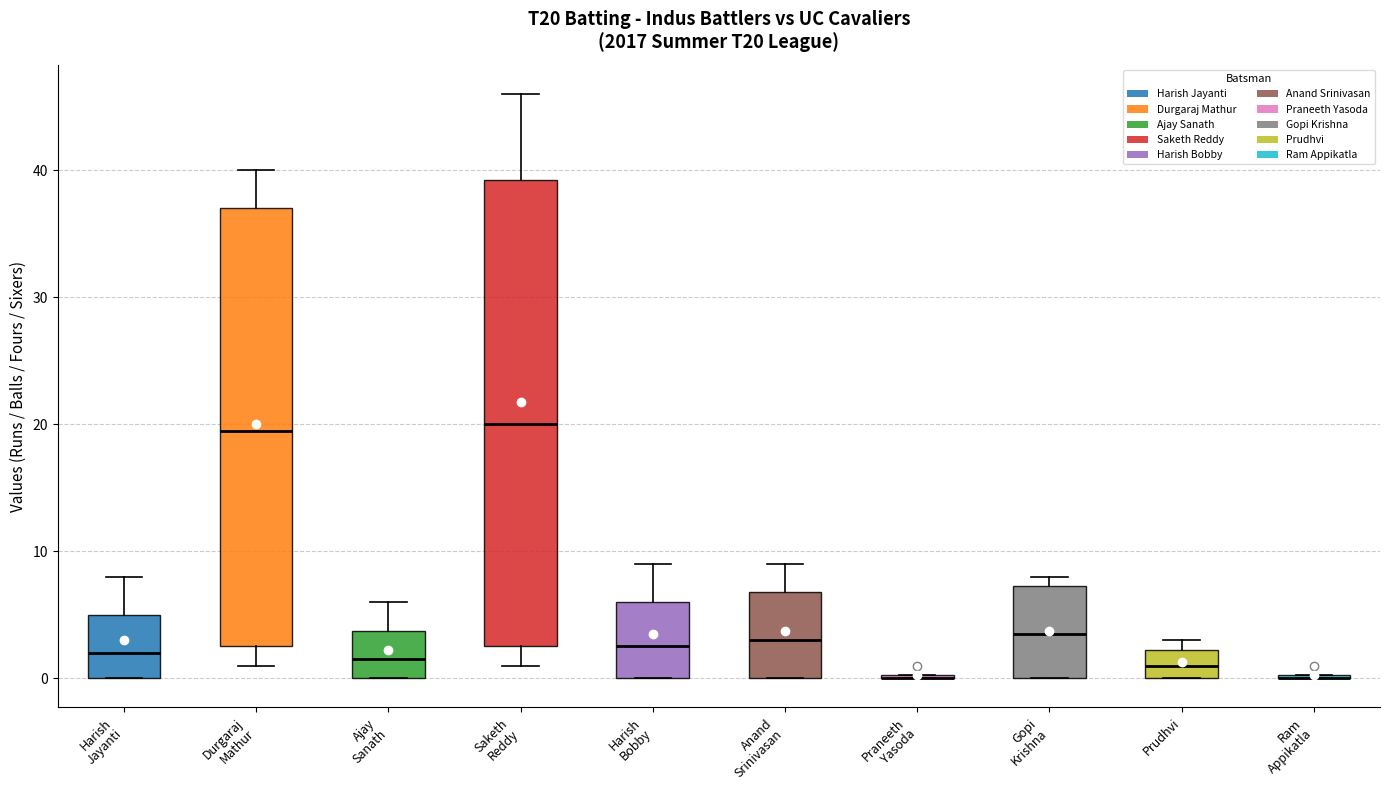

Comparing the boxes themselves (not the whiskers), which one is the tallest?

Saketh Reddy